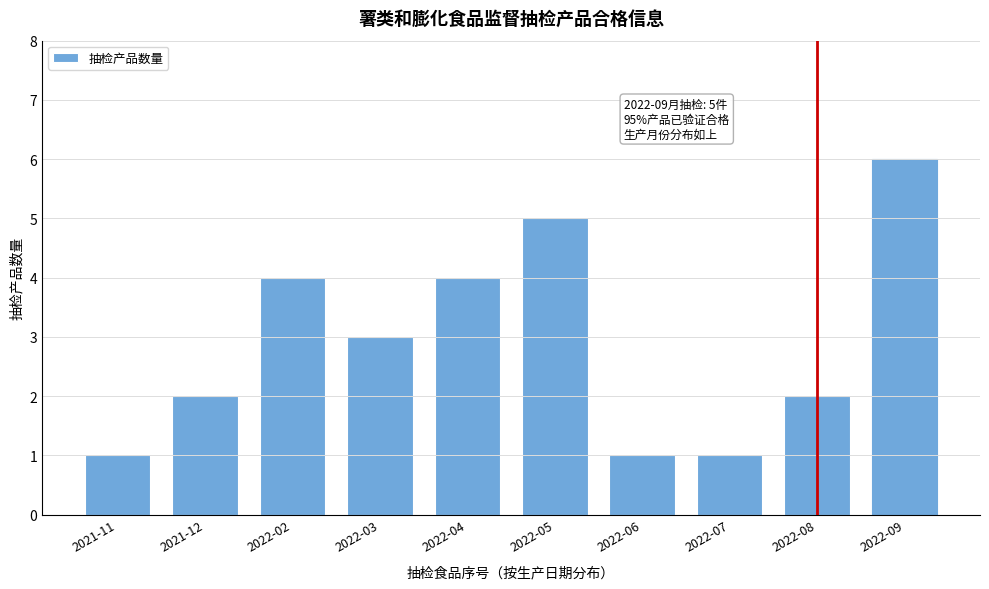

Reading right to left, extract all data points from this chart.

2022-09=6	2022-08=2	2022-07=1	2022-06=1	2022-05=5	2022-04=4	2022-03=3	2022-02=4	2021-12=2	2021-11=1